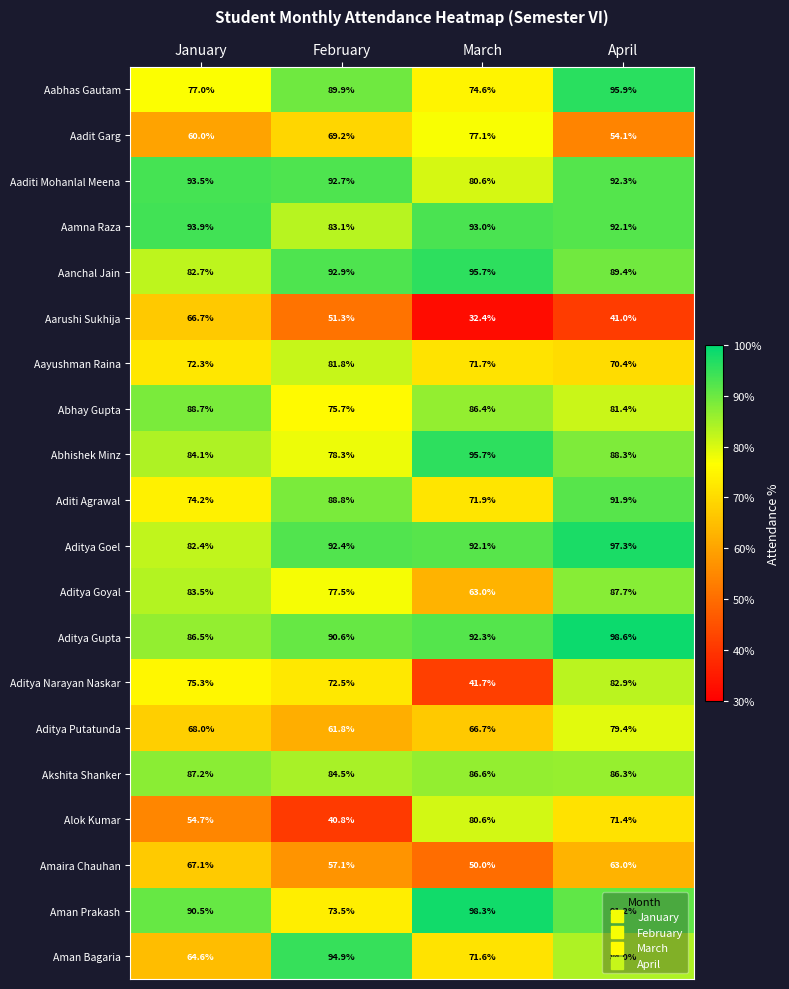

What is the maximum value shown in the chart?

98.6